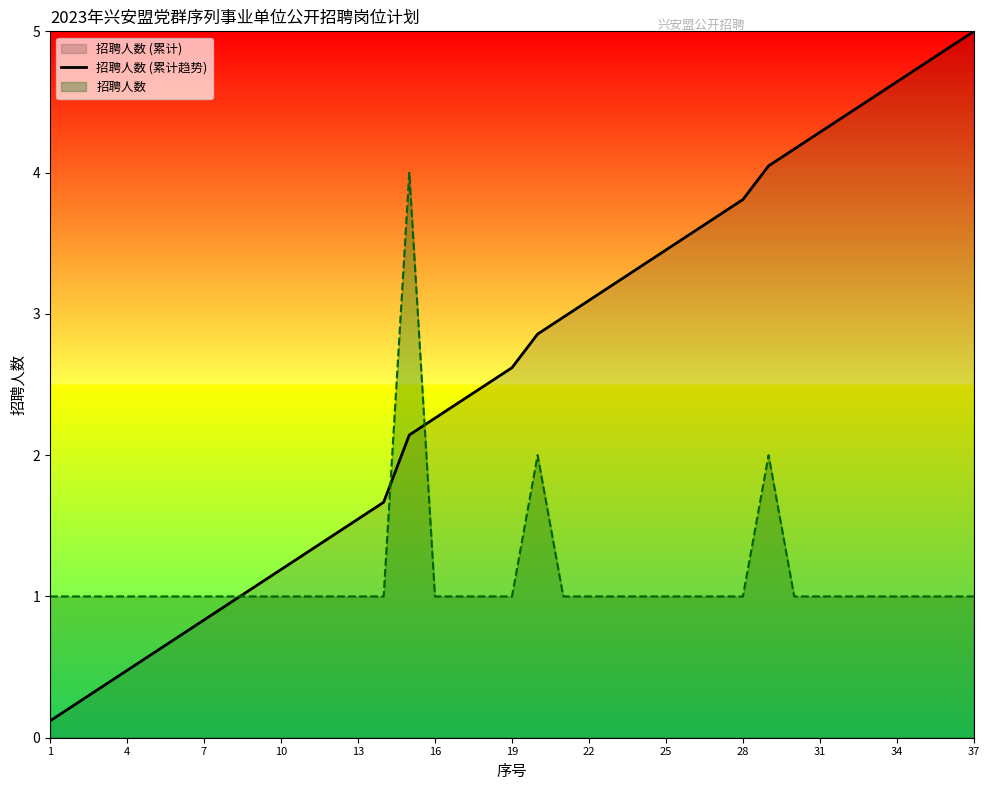

At which label does 招聘人数 (累计趋势) reach its peak?

37